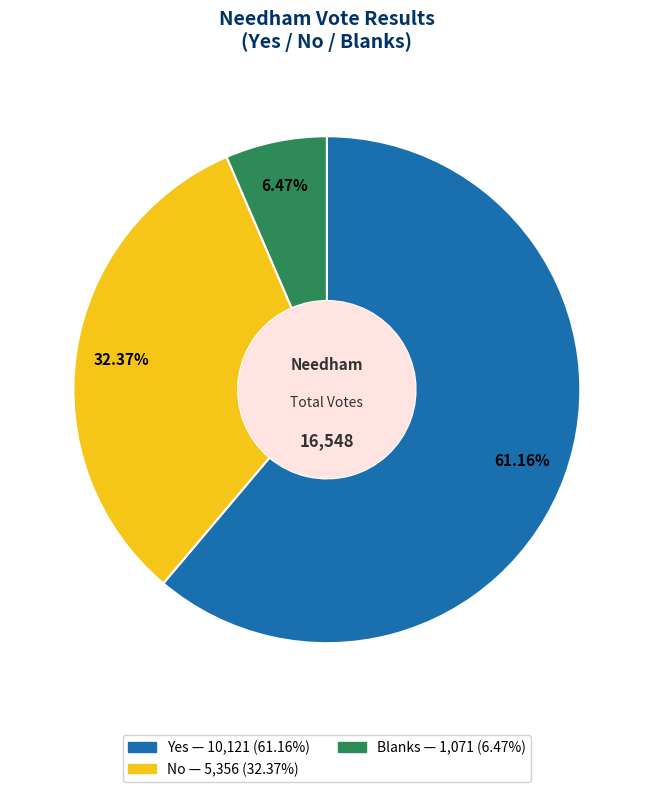

To the nearest percent, what is the difference between the largest and smallest slice percentages?

55%